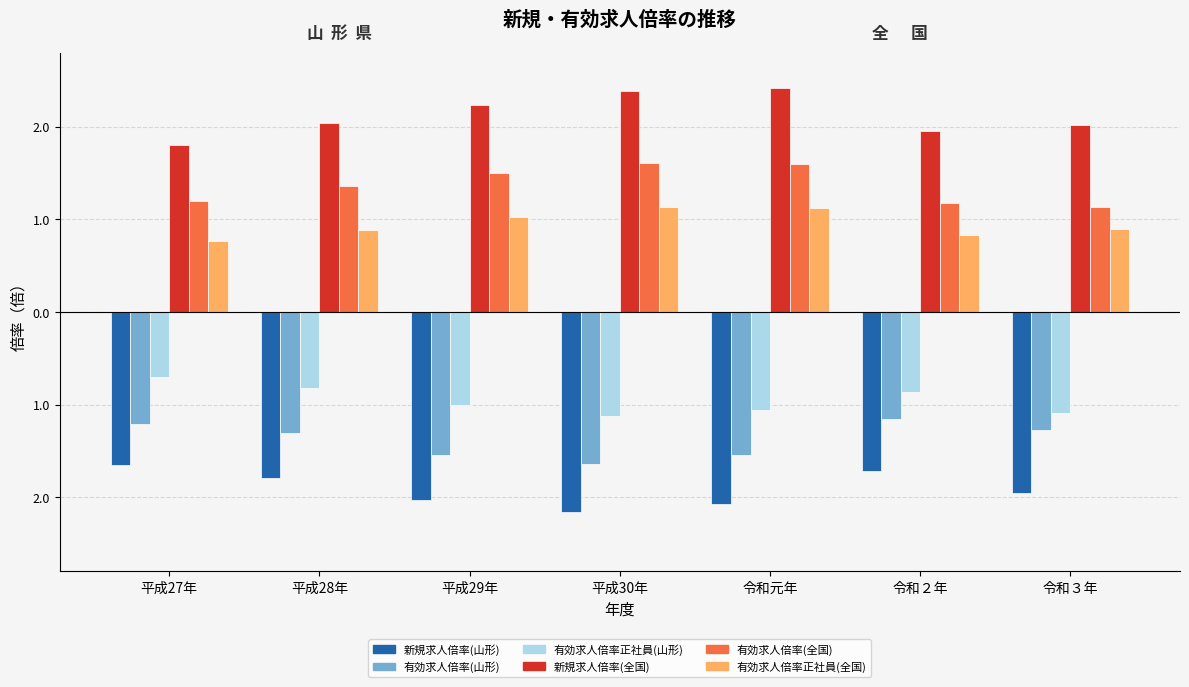

Are the bars horizontal?

No